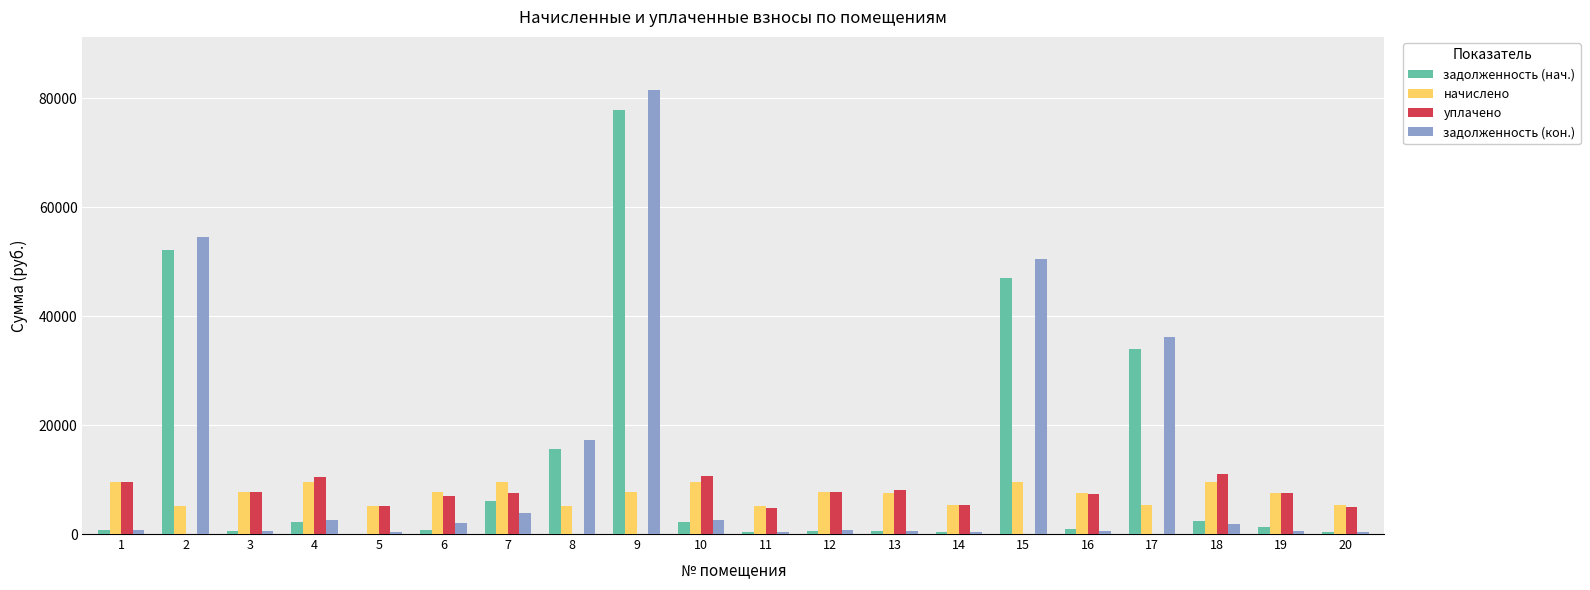

Which series changed the most between 9 and 10?

задолженность (кон.)